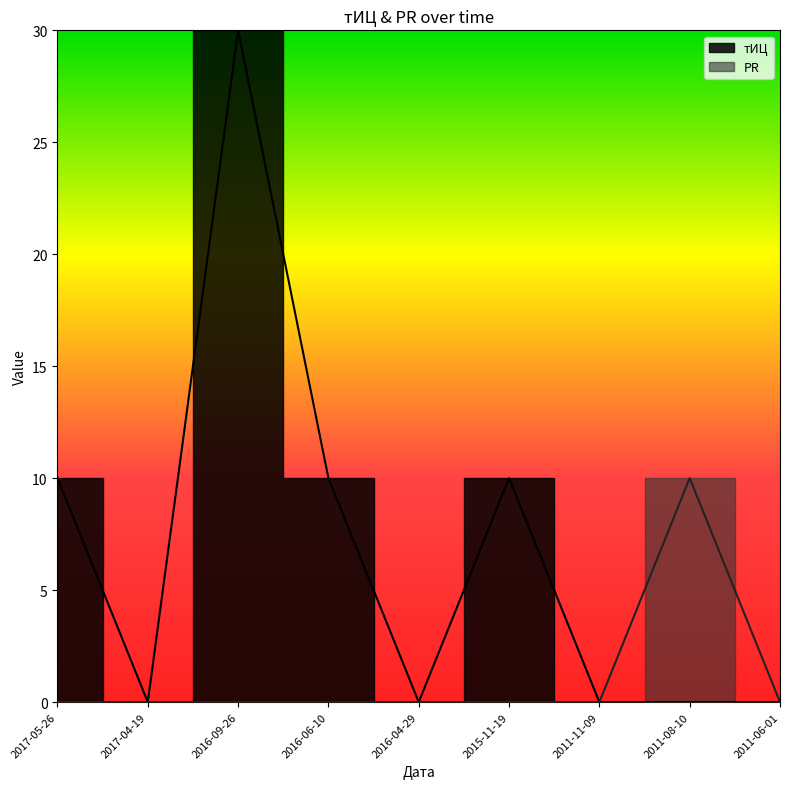

At which category does тИЦ reach its first local valley?

2017-04-19